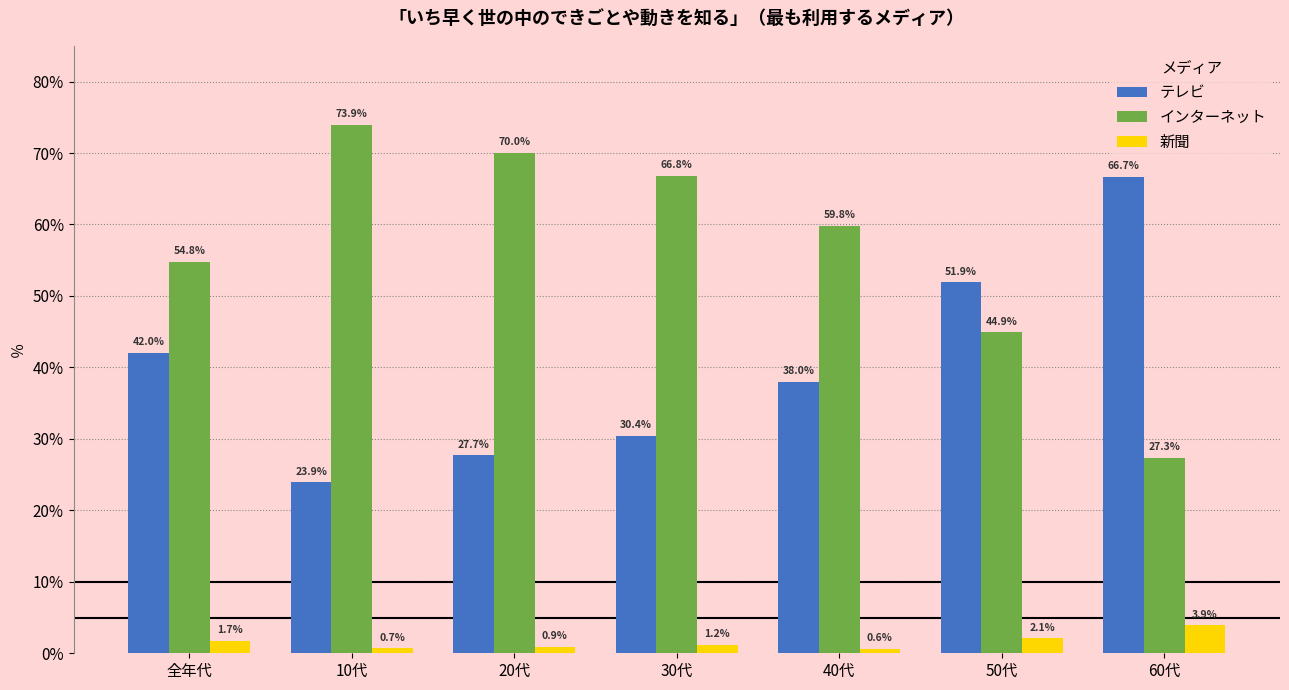

List the series in order of their overall mean, highest first.

インターネット, テレビ, 新聞